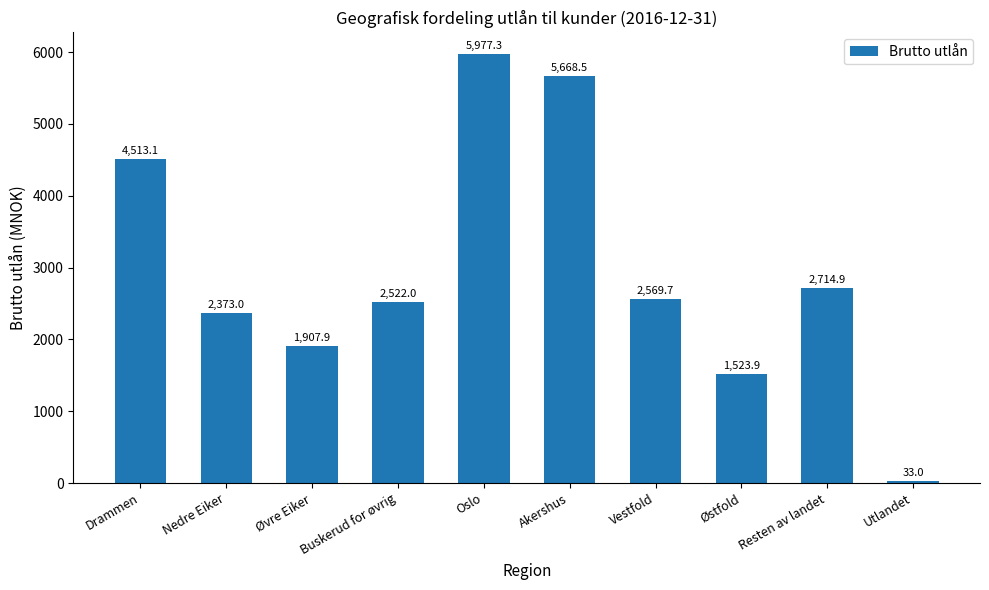

What is the difference between the maximum and minimum values?

5944.3